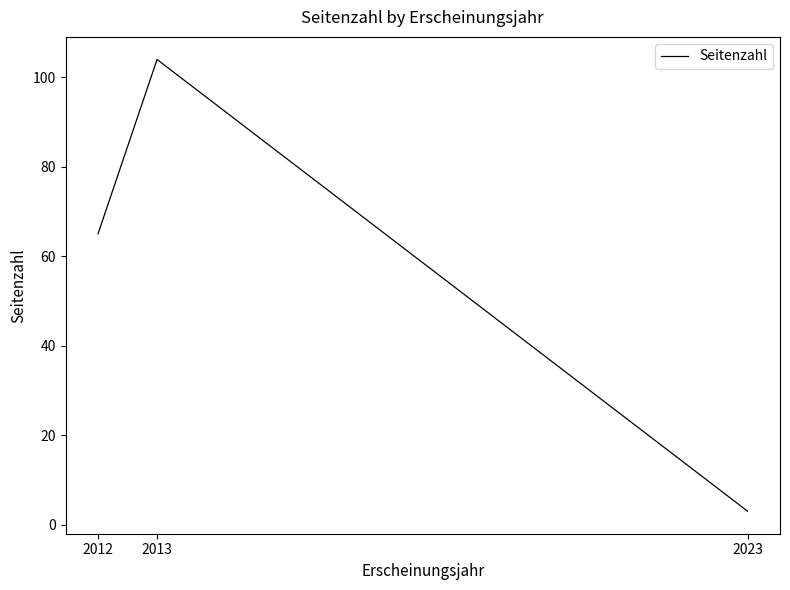

What is the change in value from 2012 to 2013?

+39